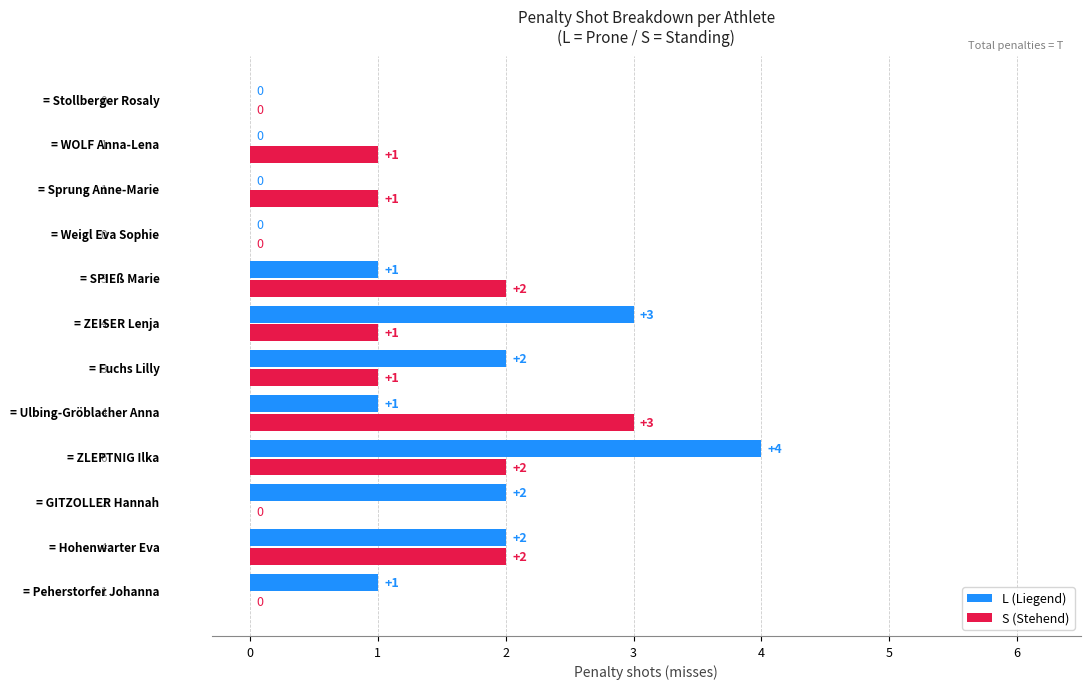

Count the number of data series in this chart.

2